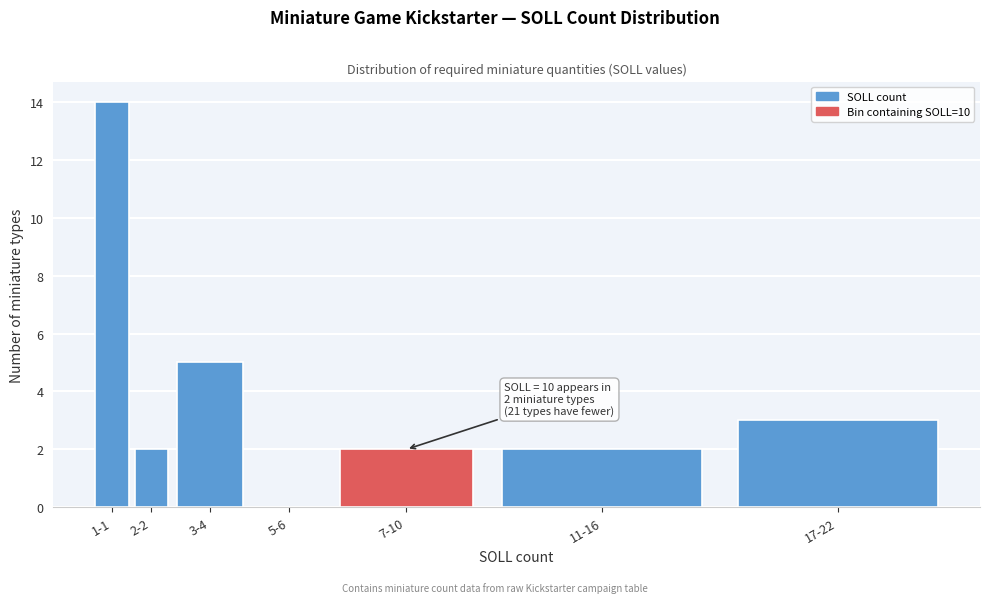

Reading right to left, transcribe all the data shown in this chart.

17-22=3	11-16=2	7-10=2	5-6=0	3-4=5	2-2=2	1-1=14